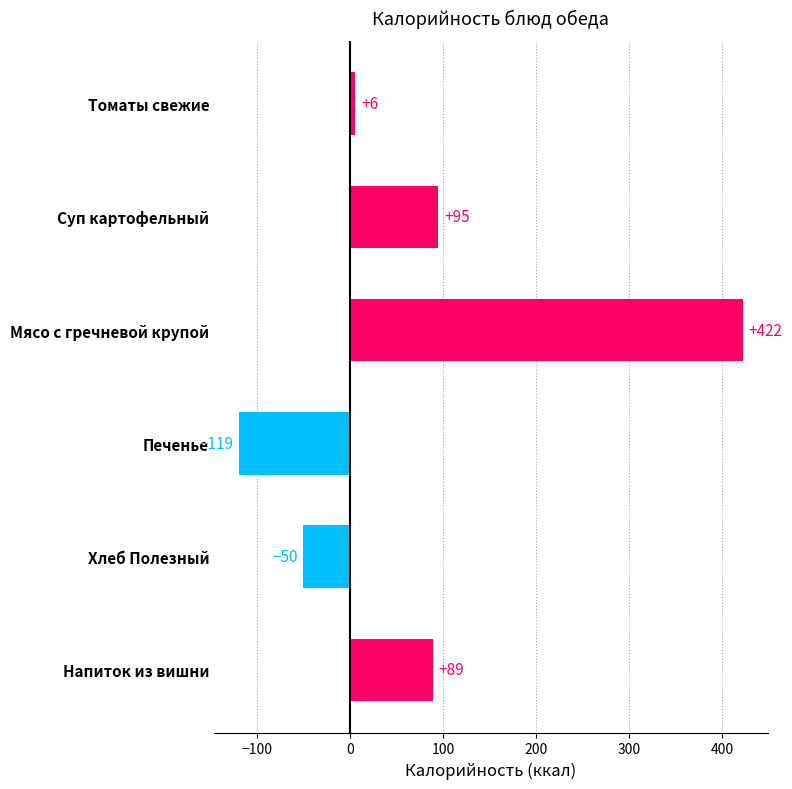

What is the maximum value shown in the chart?

422